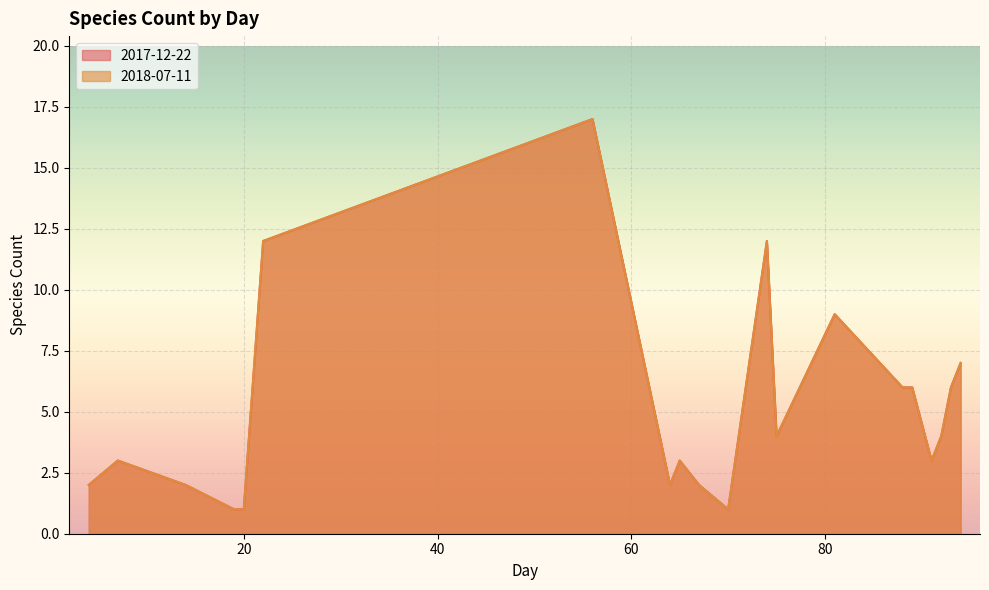

Reading left to right, extract all data points from this chart.

2017-12-22: 2	3	2	1	1	12	17	2	3	2	1	12	4	9	6	6	3	4	6	7
2018-07-11: 2	3	2	1	1	12	17	2	3	2	1	12	4	9	6	6	3	4	6	7